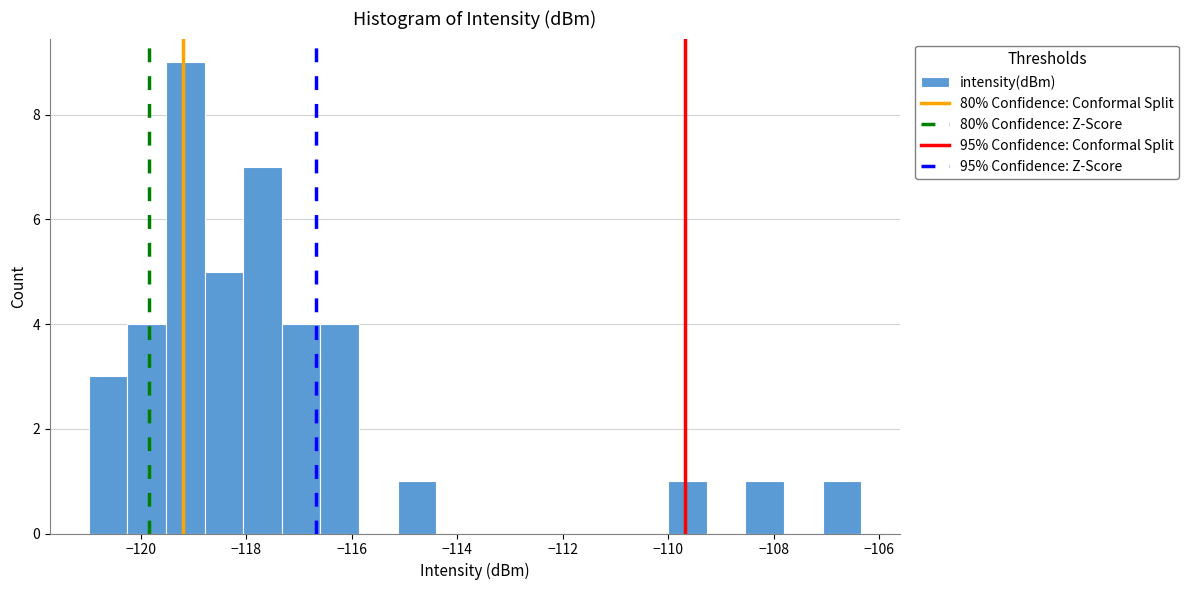

Read against the x-axis, roughly where is the centre of the tallest bar?

-119.2